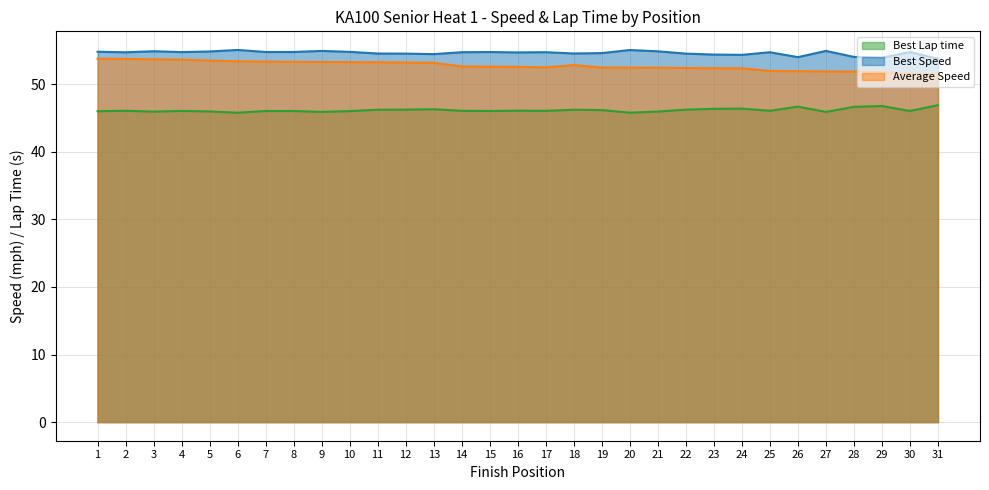

What is the value of the Average Speed point at the 17th from the left?

52.5